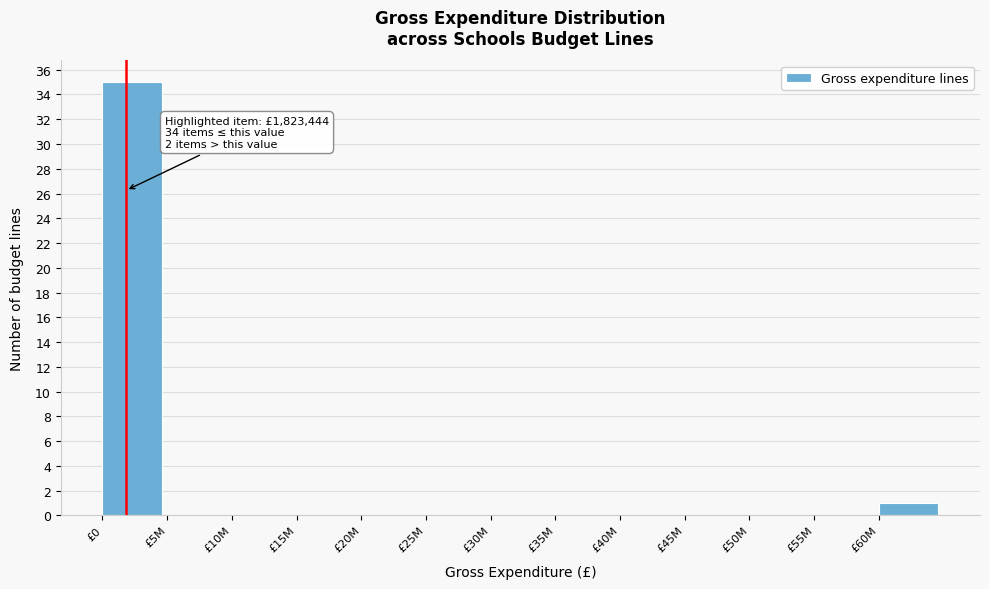

Reading left to right, list all the values displayed in this chart.

£0=35	£5M=0	£10M=0	£15M=0	£20M=0	£25M=0	£30M=0	£35M=0	£40M=0	£45M=0	£50M=0	£55M=0	£60M=1